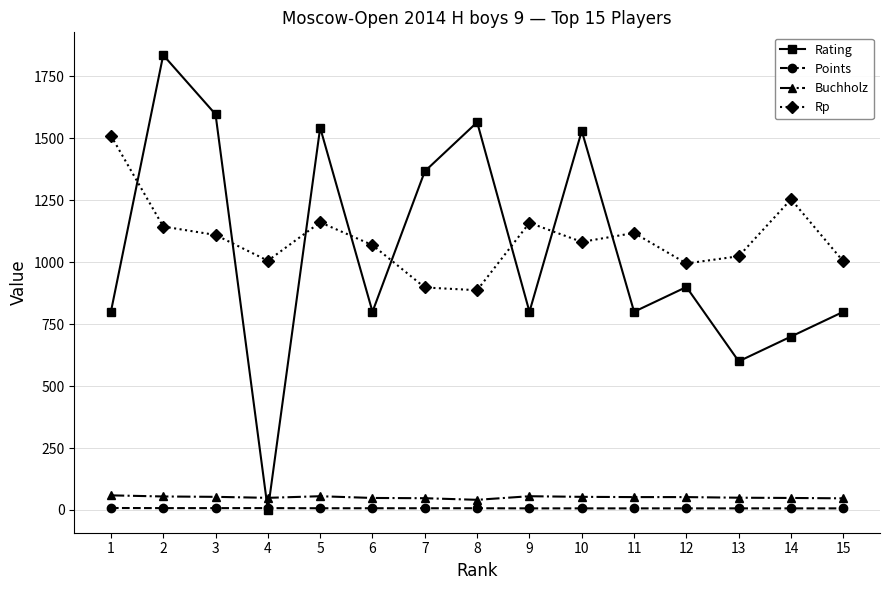

Where is the first local minimum for Rating?

4